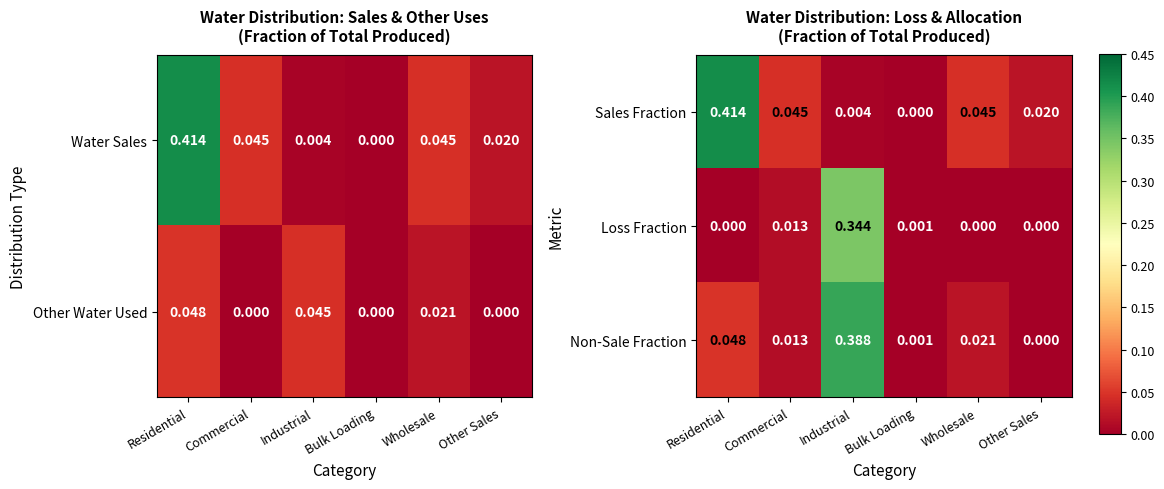

Reading right to left, what are all the values shown in this chart?

Sales Fraction: Other Sales=0.0	Wholesale=0.0	Bulk Loading=0.0	Industrial=0.0	Commercial=0.0	Residential=0.4
Loss Fraction: Other Sales=0.0	Wholesale=0.0	Bulk Loading=0.0	Industrial=0.3	Commercial=0.0	Residential=0.0
Non-Sale Fraction: Other Sales=0.0	Wholesale=0.0	Bulk Loading=0.0	Industrial=0.4	Commercial=0.0	Residential=0.0